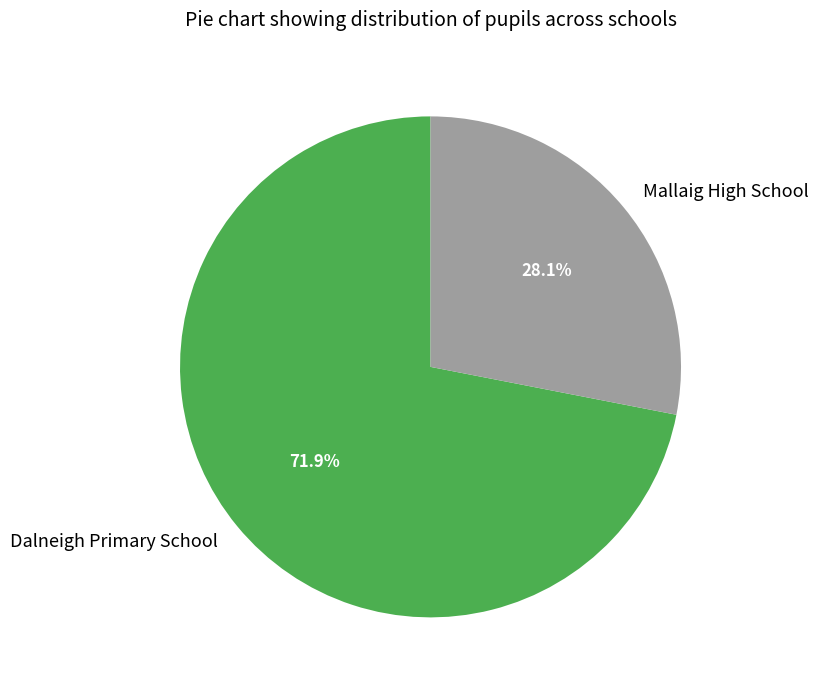

How much of the chart is everything except Mallaig High School?

71.9%